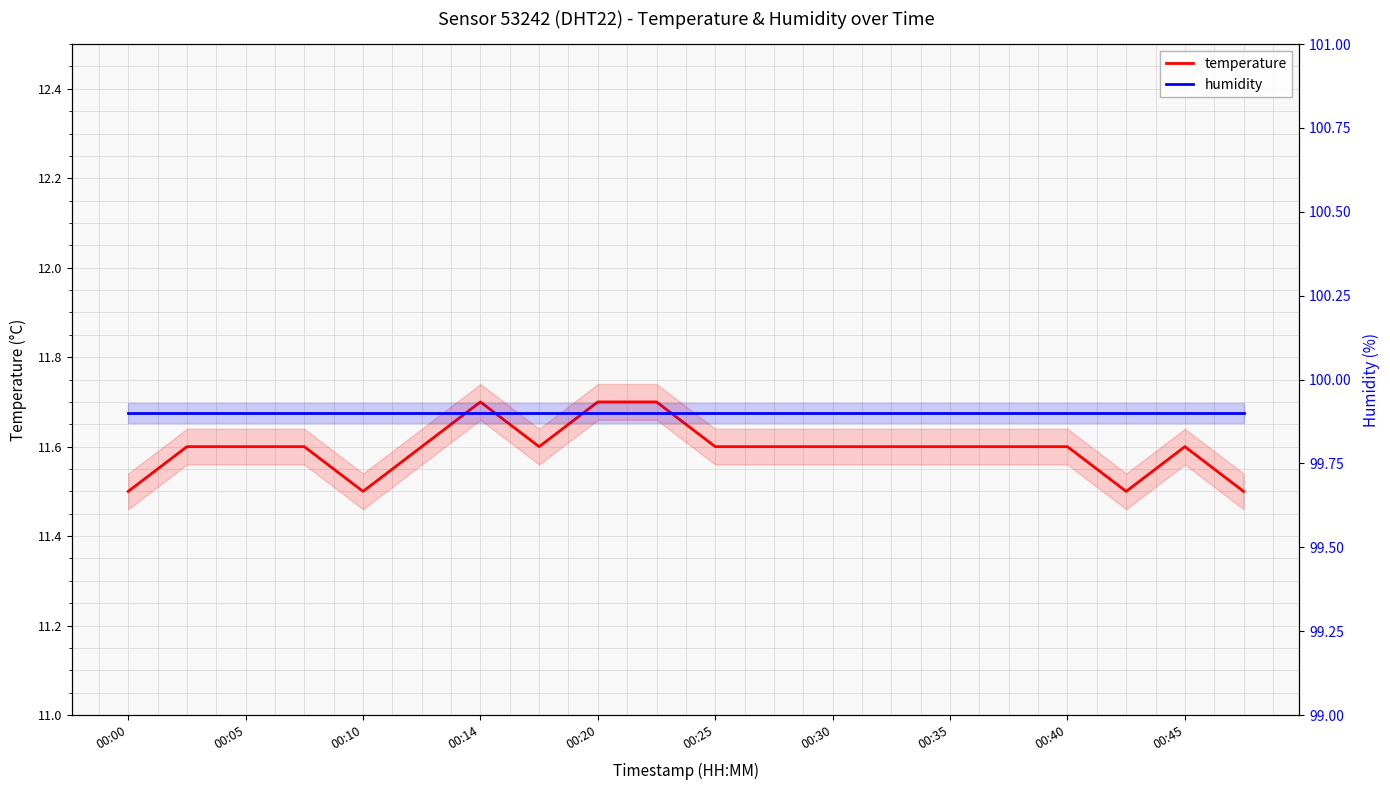

True or false: humidity has more than 0 points higher than both neighbors.

False